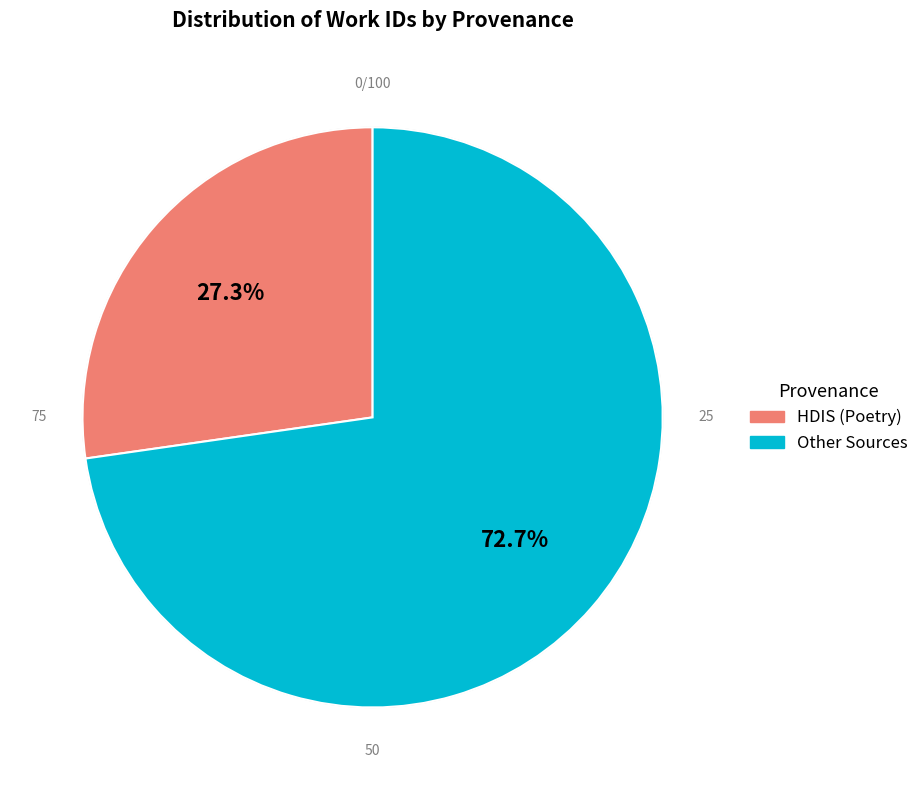

Is there a majority slice in this chart?

Yes